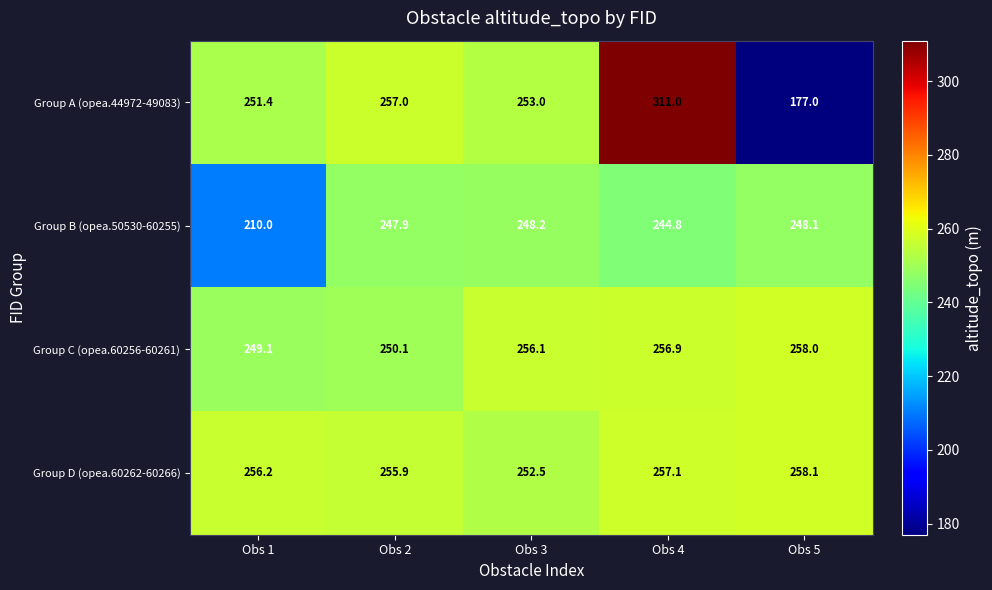

At Obs 3, list the series in order from smallest to largest.

Group B (opea.50530-60255), Group D (opea.60262-60266), Group A (opea.44972-49083), Group C (opea.60256-60261)